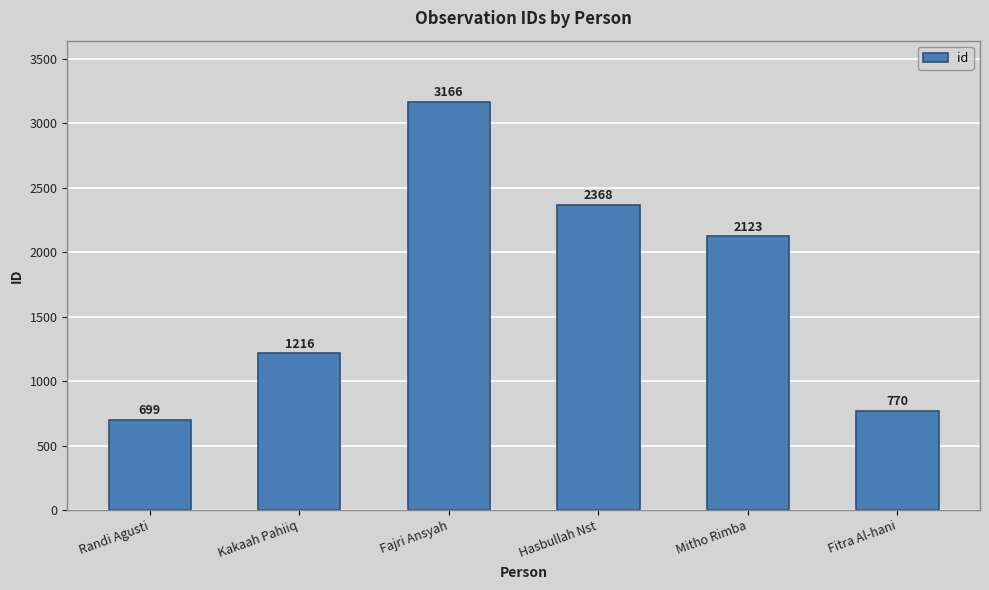

What is the label of the 6th bar from the right?

Randi Agusti